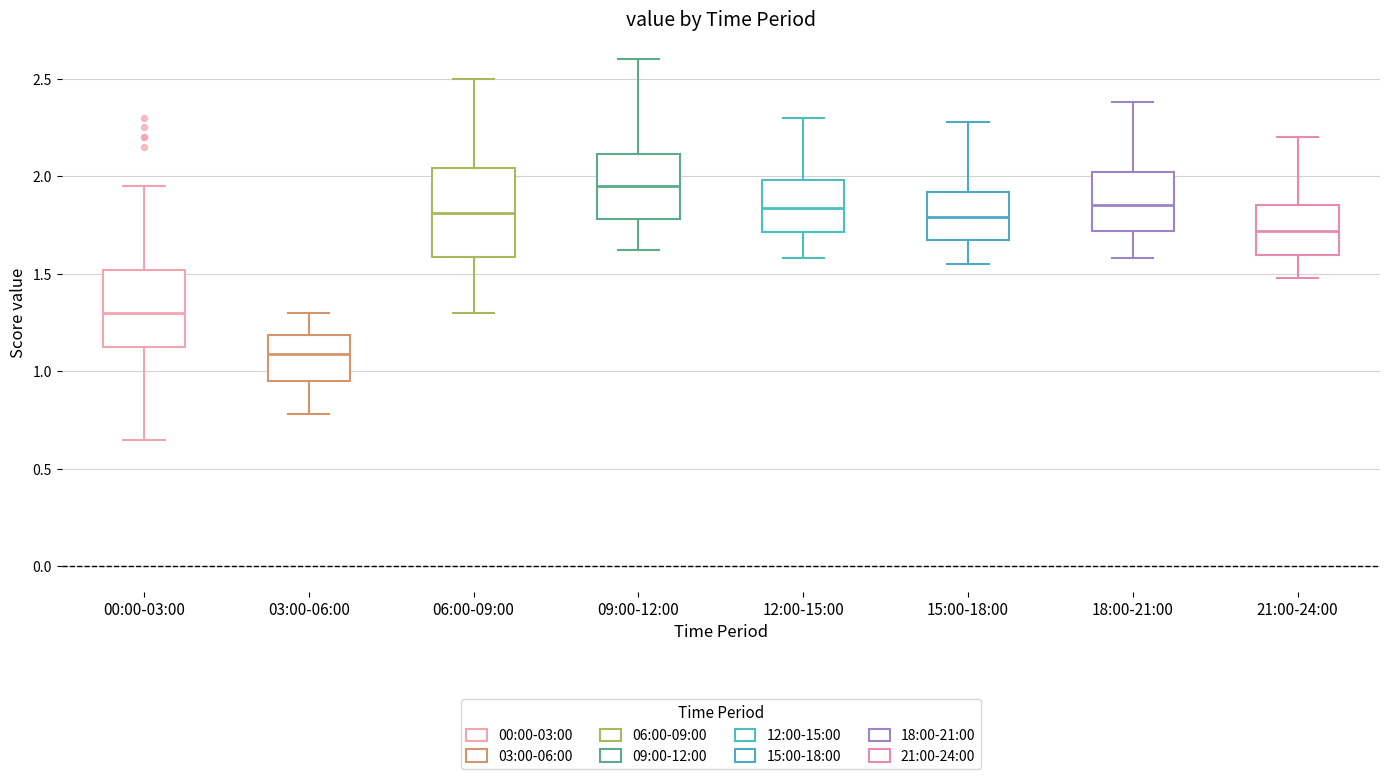

Which box has the highest median line?

09:00-12:00